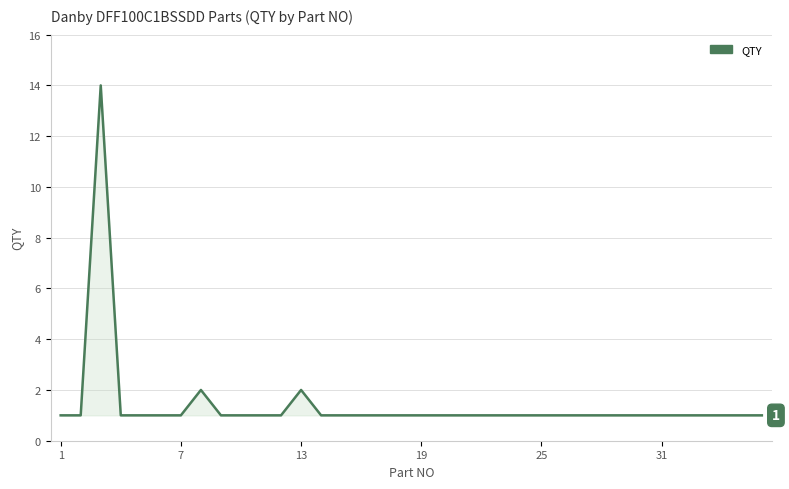

Which category has the lowest value across all series?

1